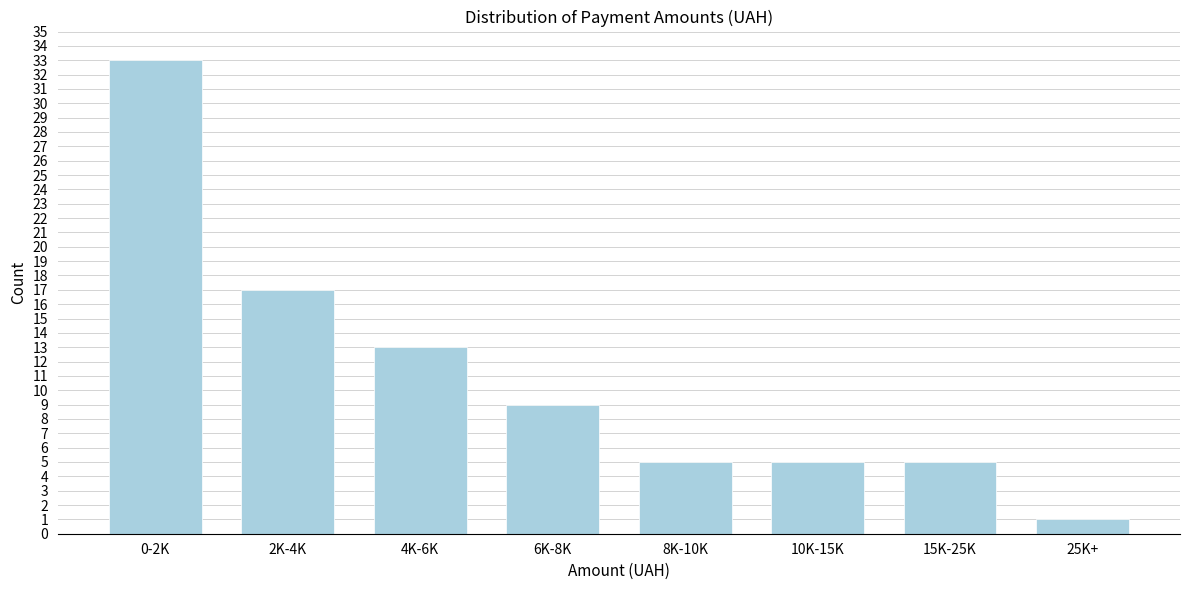

Reading left to right, what are all the values shown in this chart?

0-2K=33	2K-4K=17	4K-6K=13	6K-8K=9	8K-10K=5	10K-15K=5	15K-25K=5	25K+=1